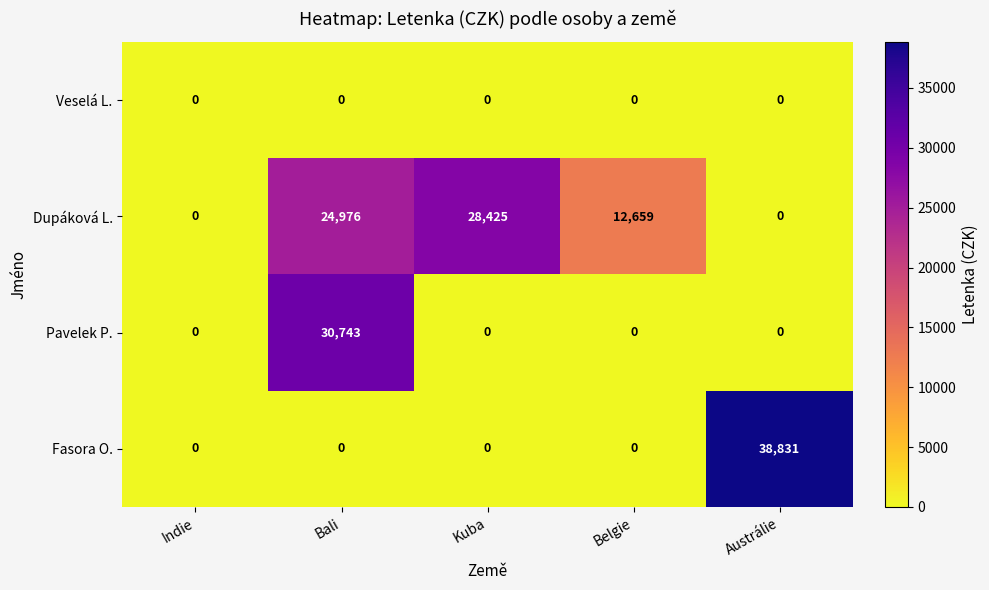

Rank the series by their maximum value, from highest to lowest.

Fasora O., Pavelek P., Dupáková L., Veselá L.